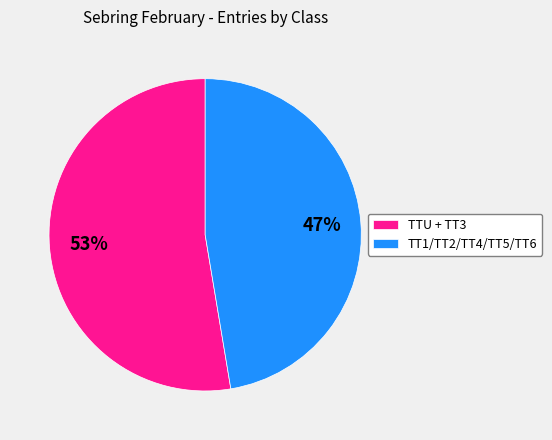

How many slices are in this pie chart?

2